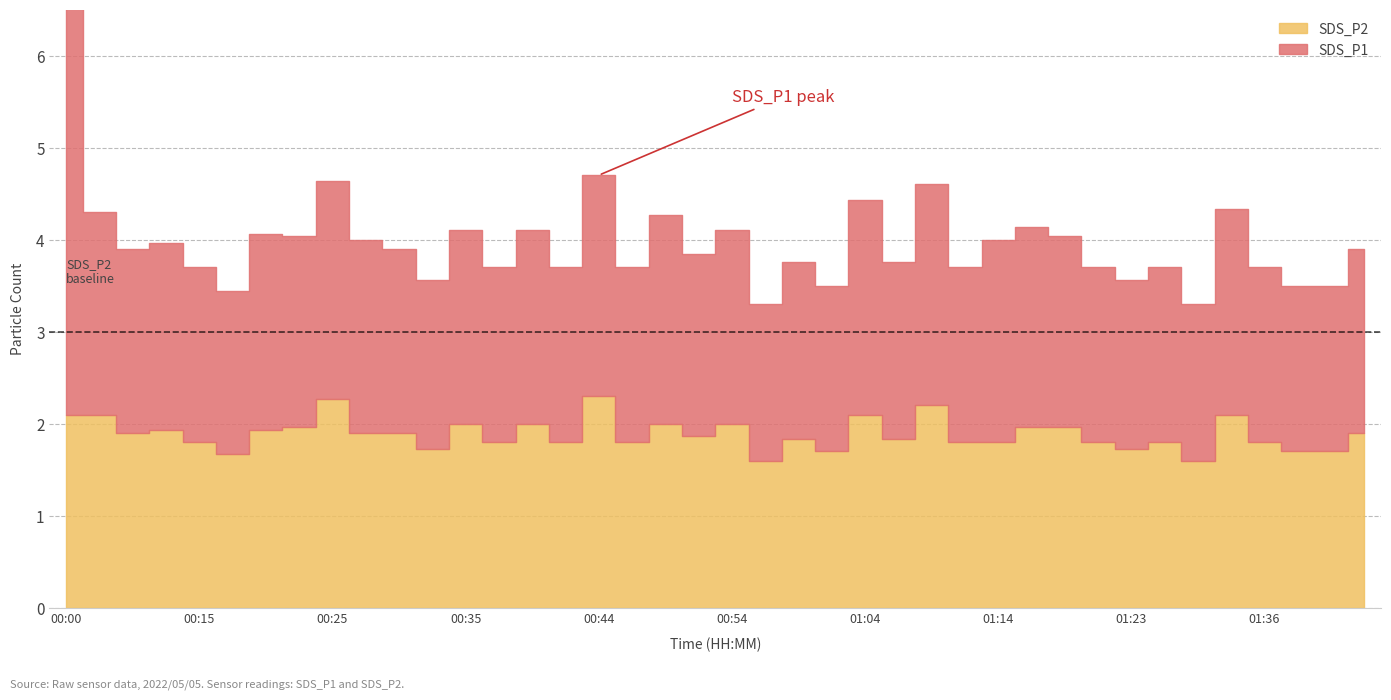

What is the value of the SDS_P1 point at the 39th from the left?

1.8